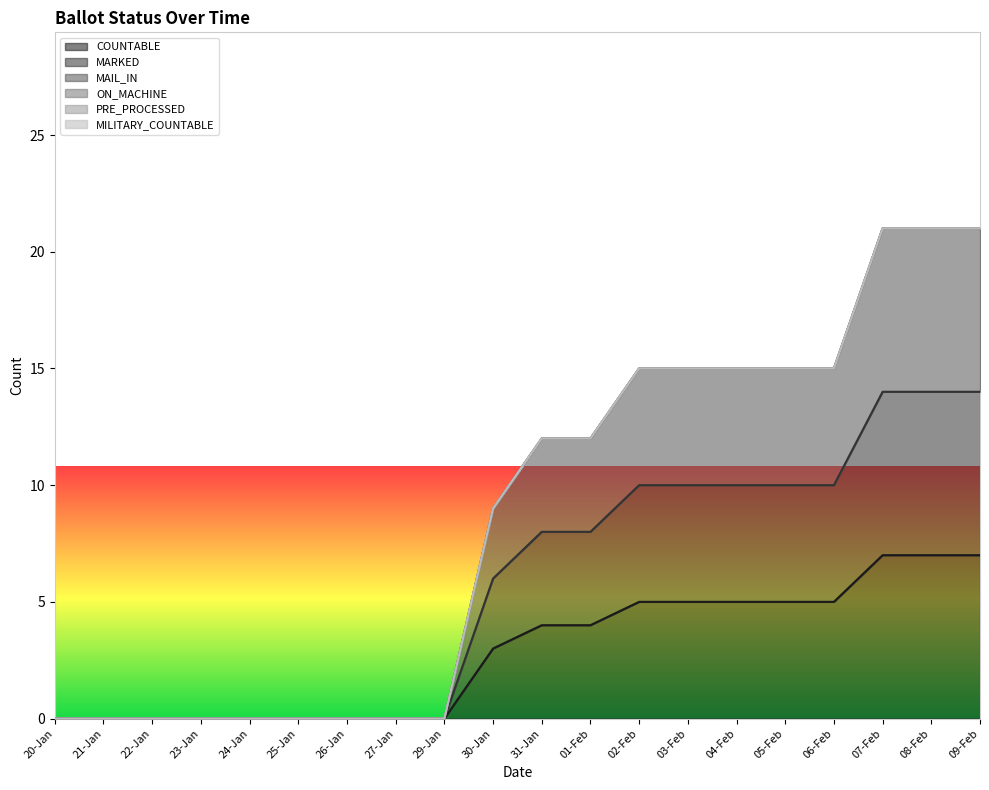

Does the chart display data point markers on the line(s)?

No